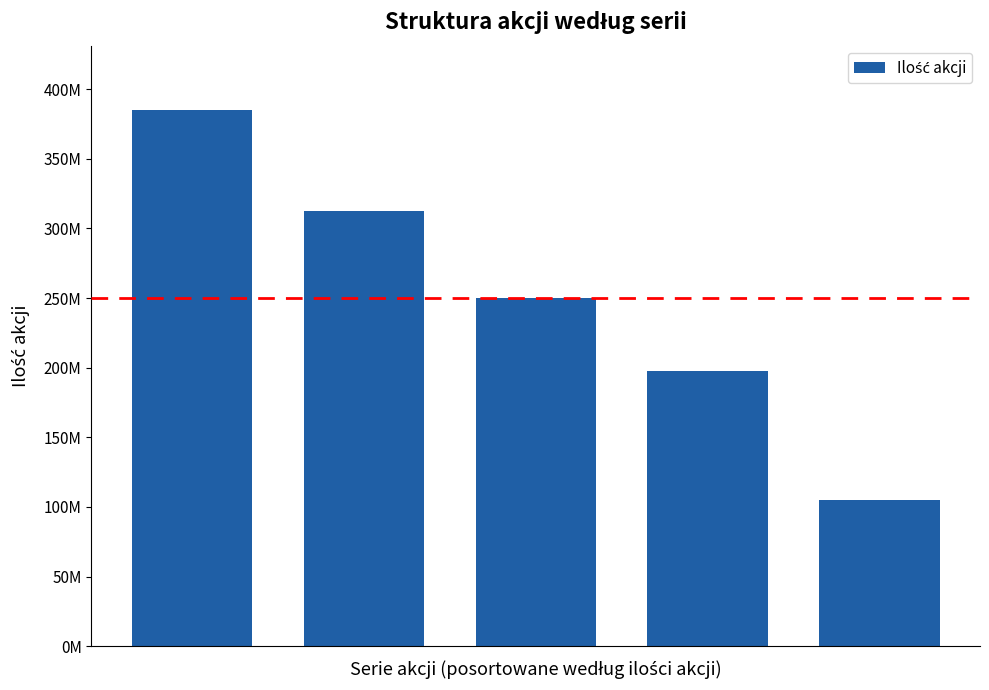

What is the value of the 3rd bar from the left?

250000000